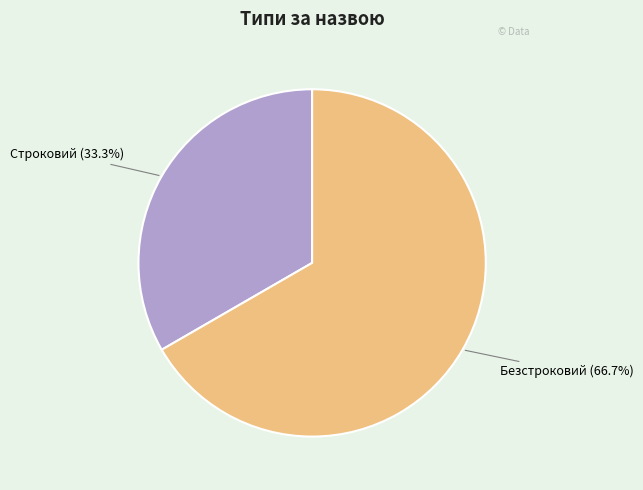

Which category has the smallest portion of the pie?

Строковий